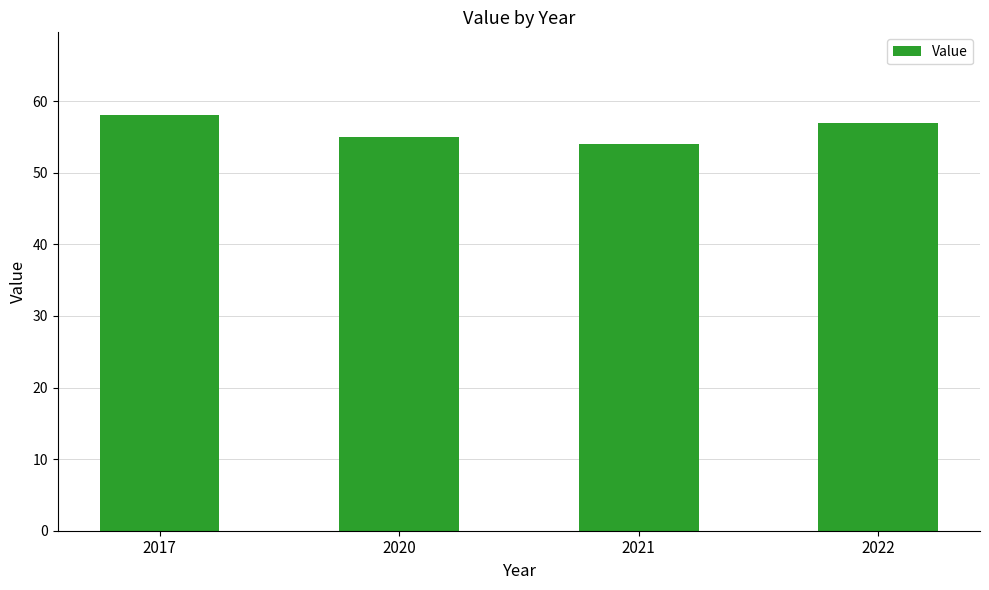

The chart shows a value of 57 at 2022. True or false?

True